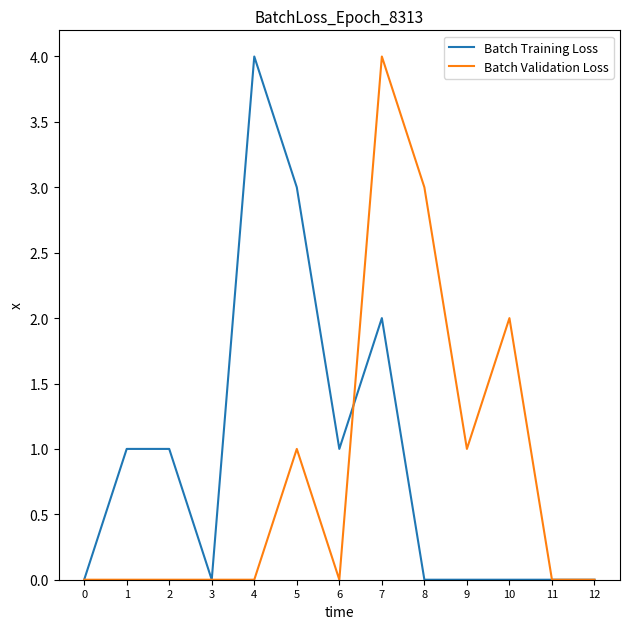

What is the difference between the highest and lowest values at 8?

3